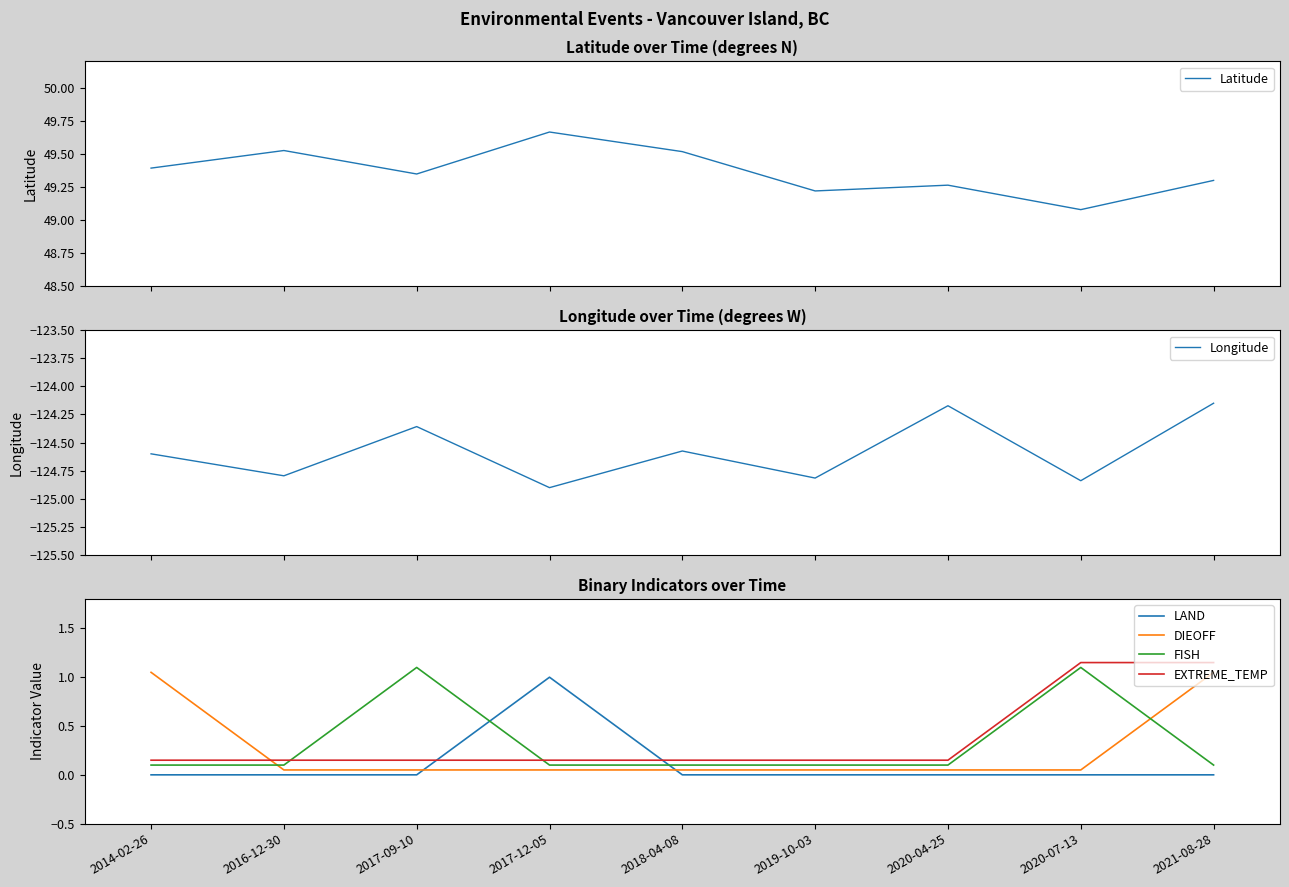

Is this an area chart (filled region under the line)?

No